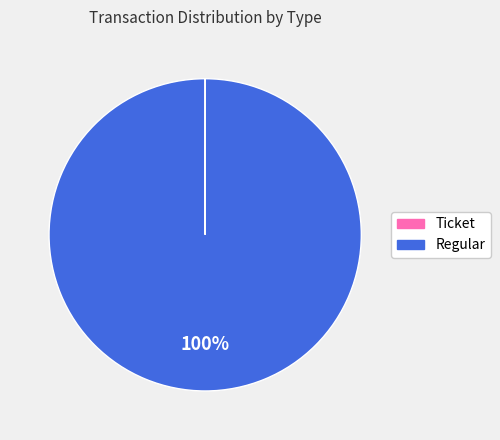

What is the largest slice in the pie chart?

Regular